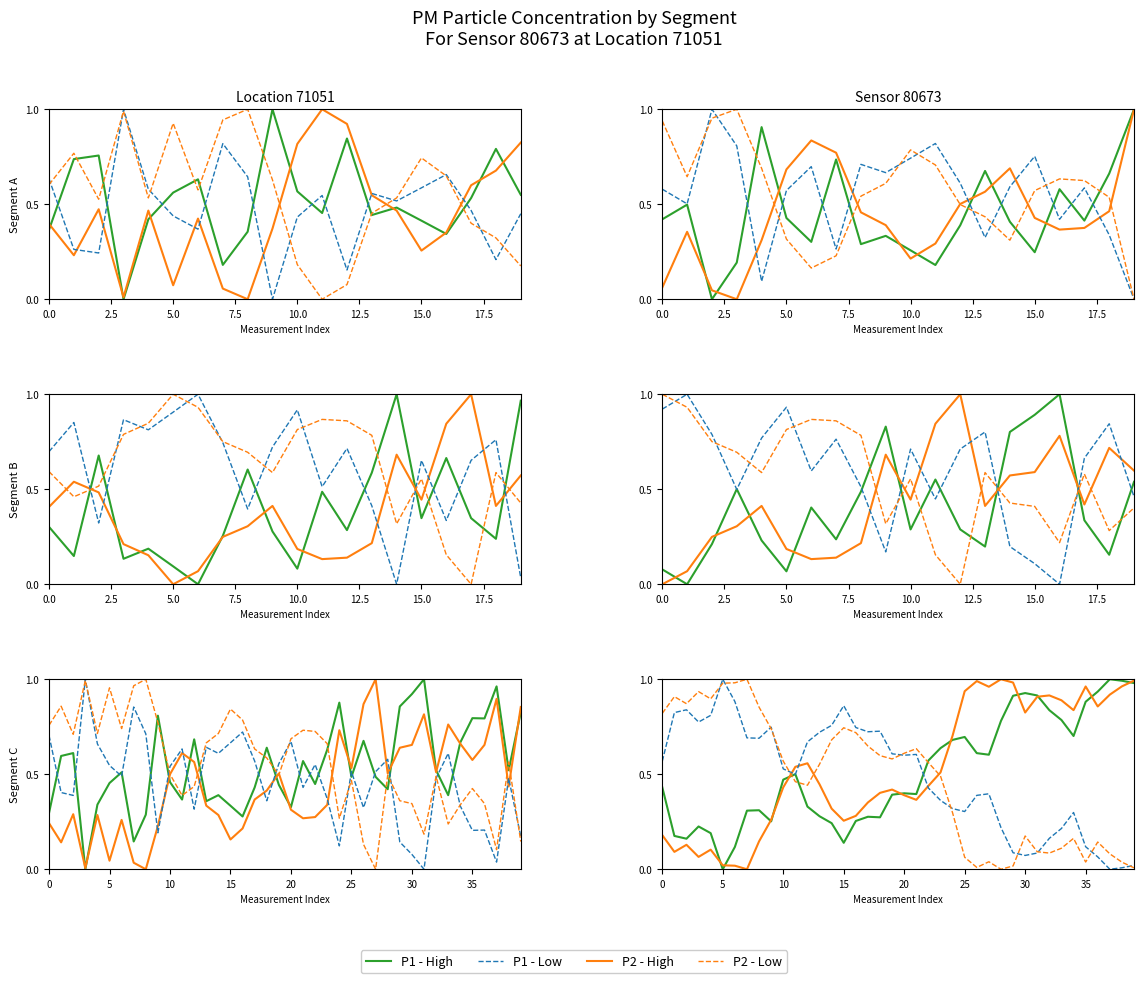

Does the chart display data point markers on the line(s)?

No